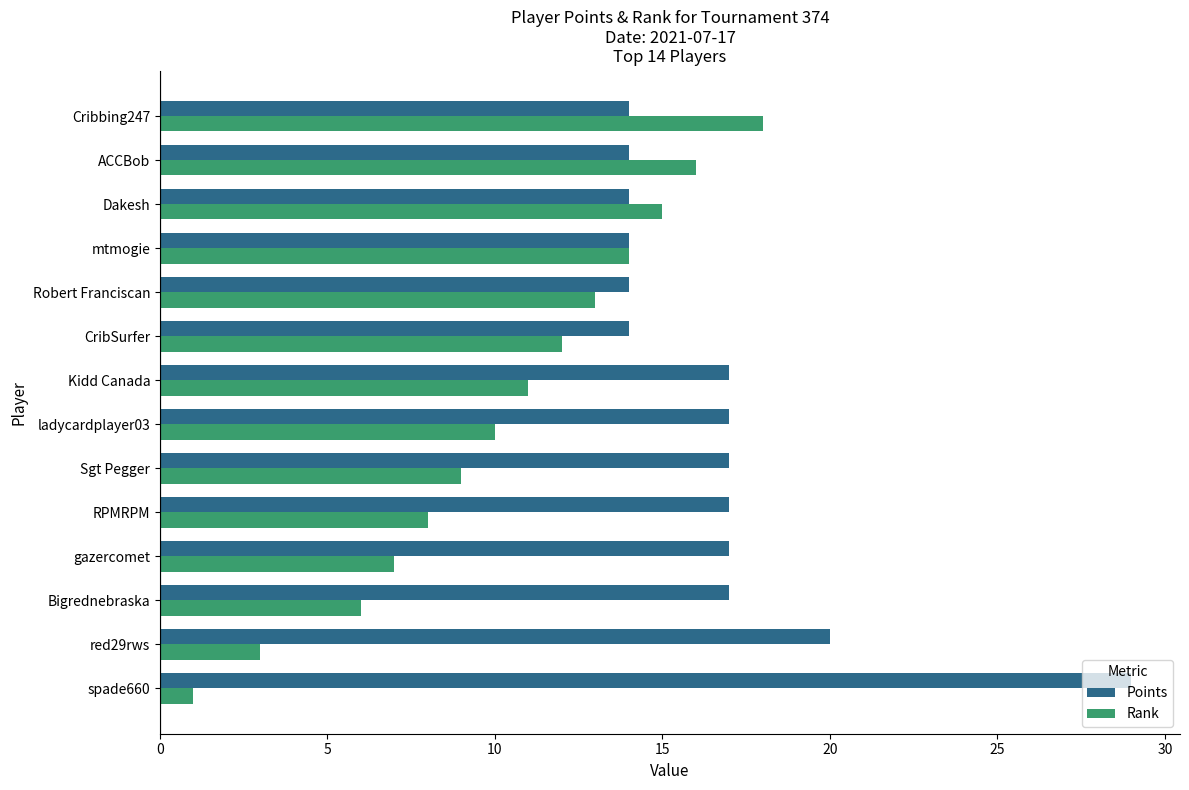

Which series changed the most between Sgt Pegger and Cribbing247?

Rank